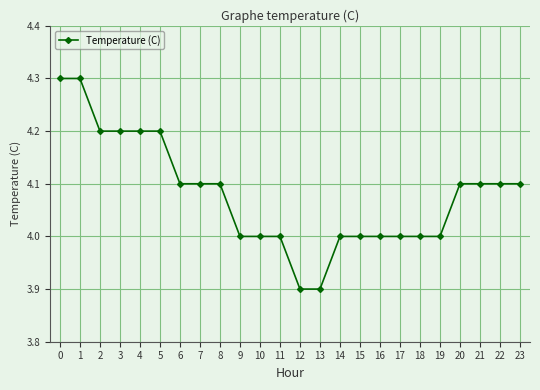

Reading left to right, extract all data points from this chart.

4.3	4.3	4.2	4.2	4.2	4.2	4.1	4.1	4.1	4.0	4.0	4.0	3.9	3.9	4.0	4.0	4.0	4.0	4.0	4.0	4.1	4.1	4.1	4.1